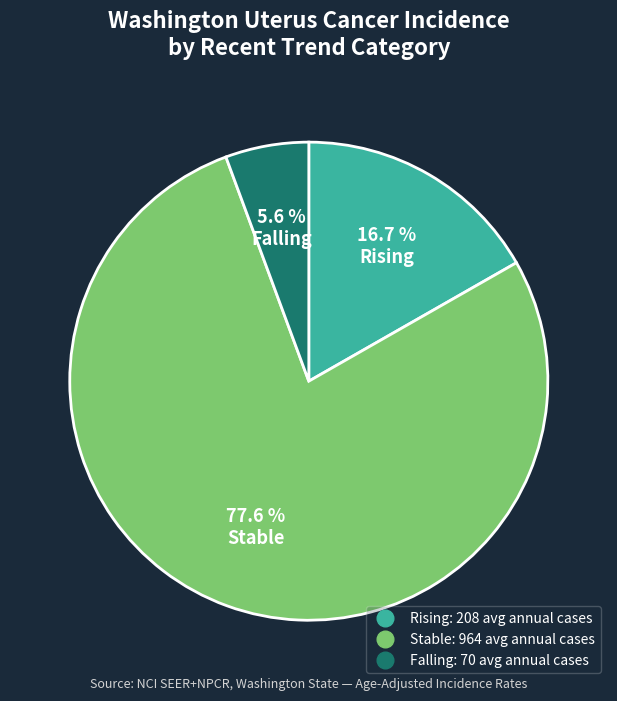

Is there any slice that represents more than half of the pie?

Yes